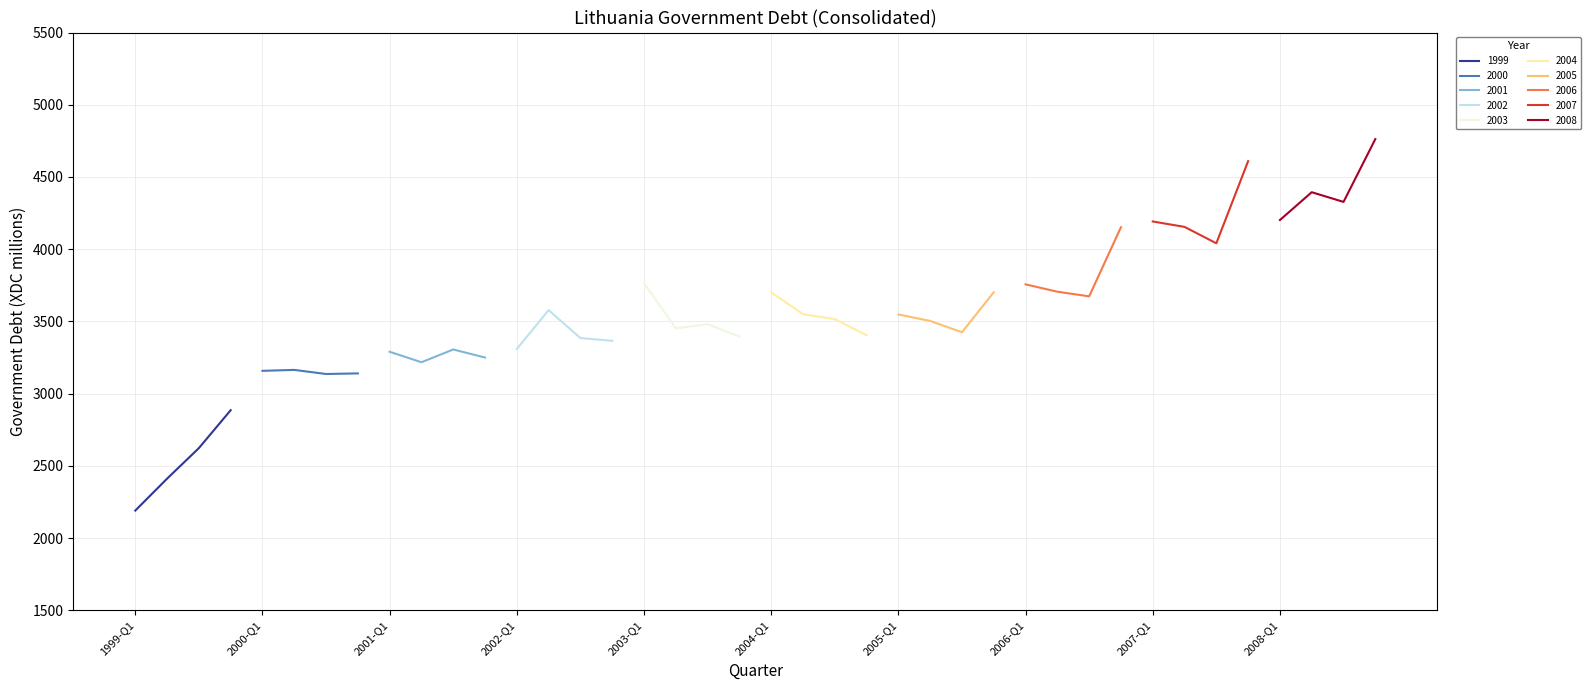

What is the sum of all values?

141815.3